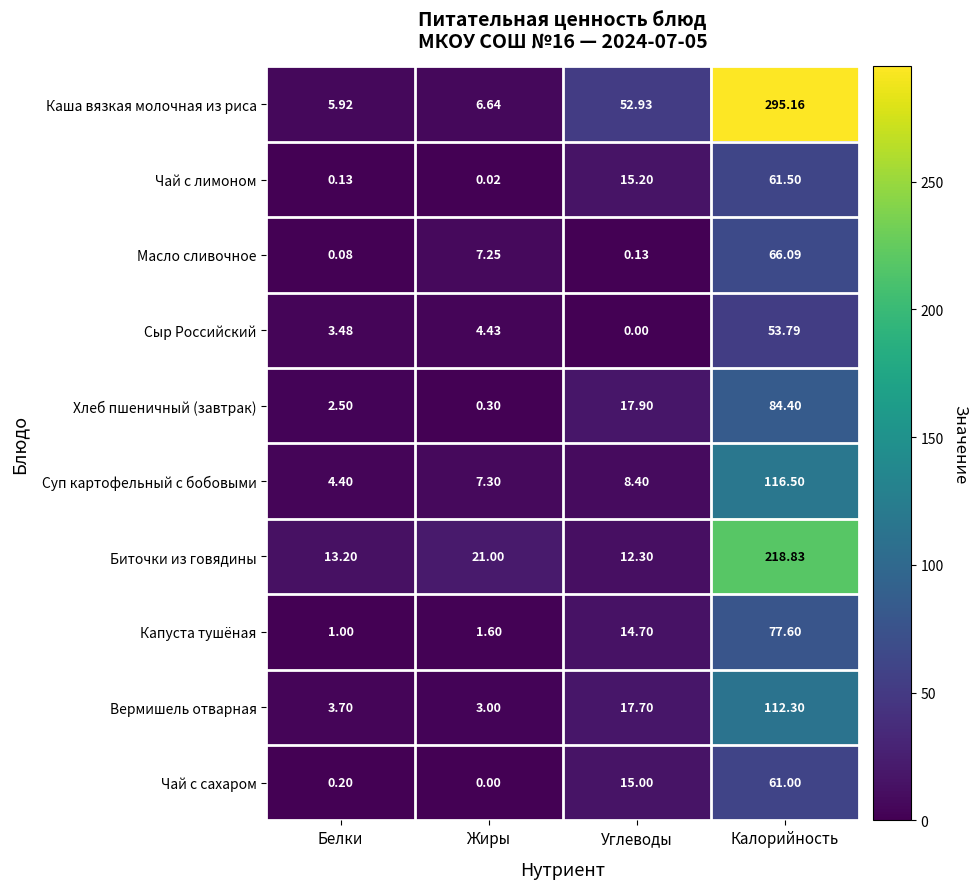

What is the spread (max minus min) of values at Белки?

13.1